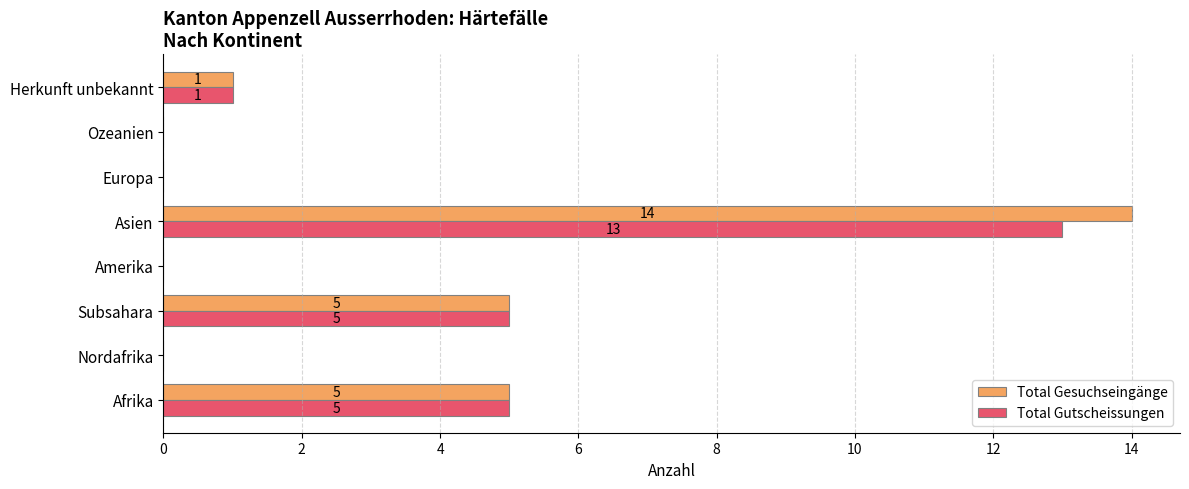

Is it true that Total Gutscheissungen equals 0 at Amerika?

True